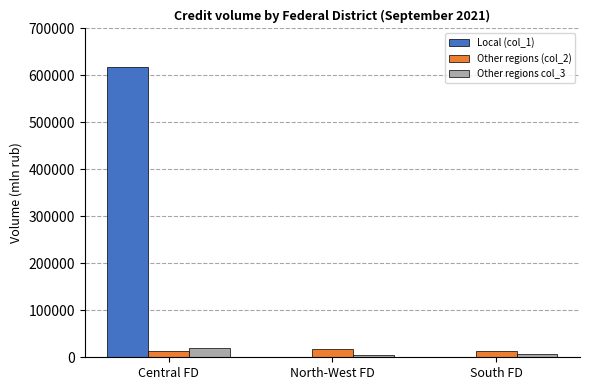

Is it true that Other regions col_3 equals 20577 at Central FD?

True